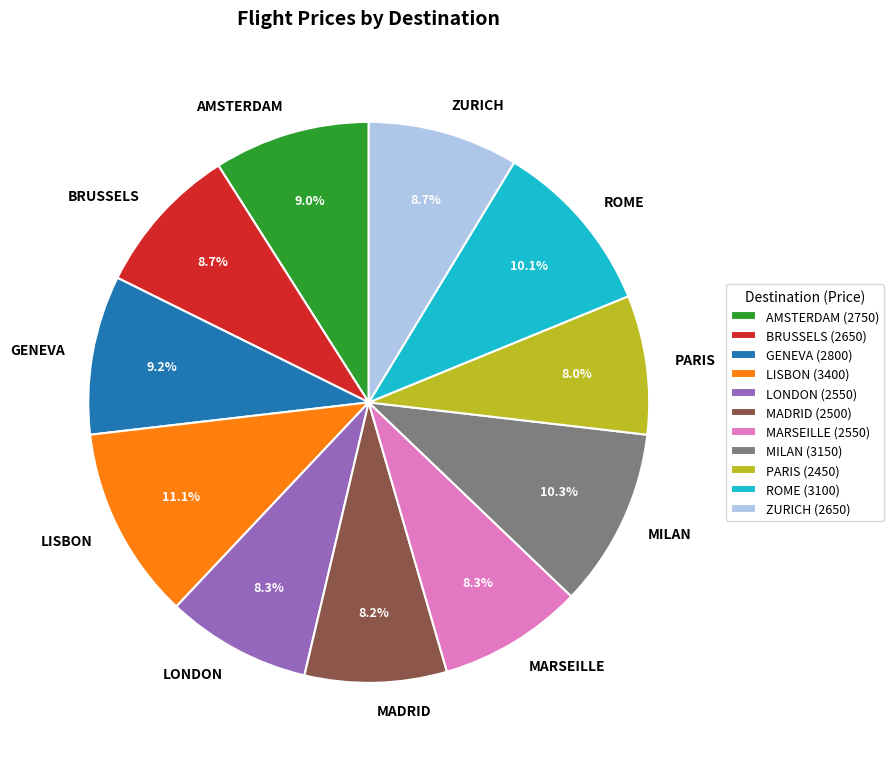

Is it true that ZURICH is 15% of the pie?

False